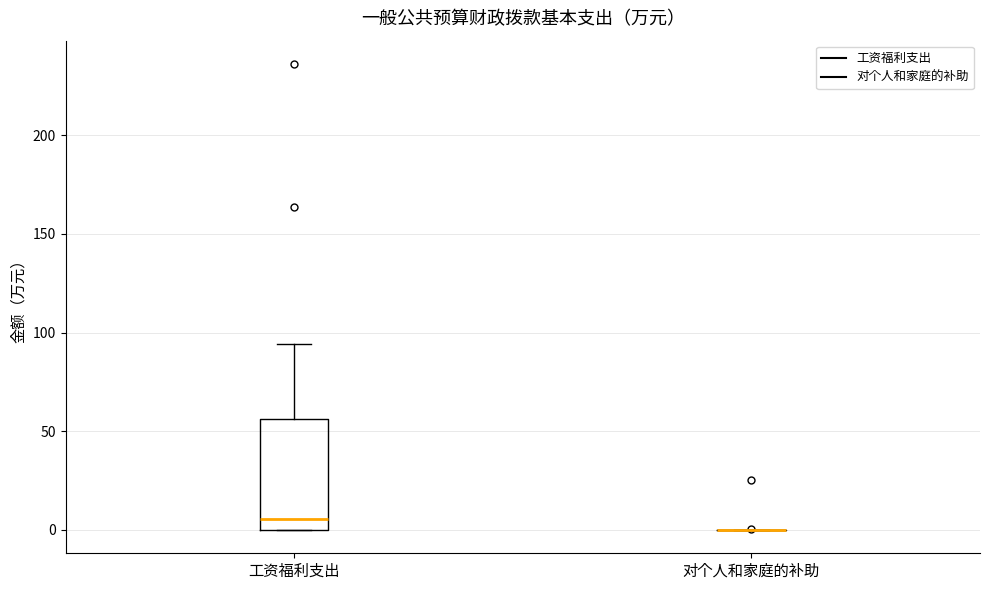

Reading left to right, transcribe this box plot: for each box, give where its median line is, the range the box spans, and where its two whiskers end, as read against the y-axis. The values are not printed on the chart, so give them approximately, as read against the axis.

工资福利支出: median 5, box 0 to 55, whiskers 0 to 95
对个人和家庭的补助: box collapsed to a line at 0, whiskers 0 to 0